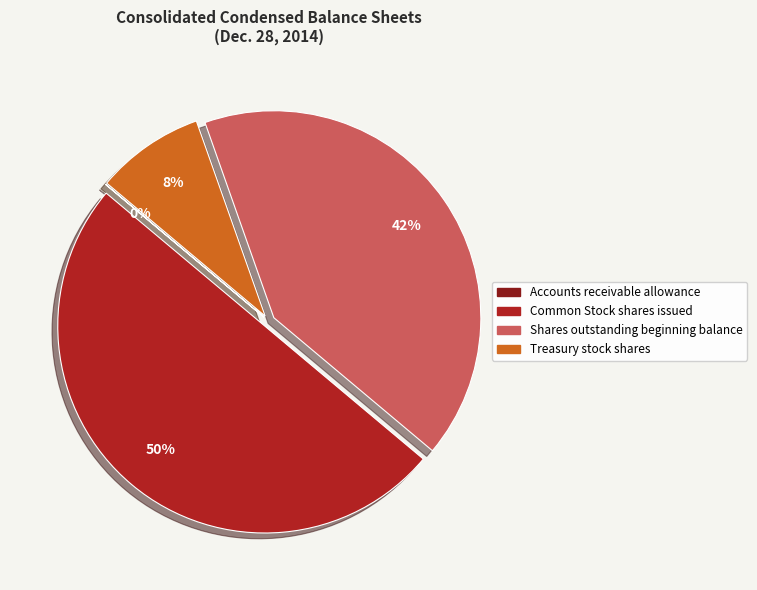

To the nearest percent, what portion does Treasury stock shares represent?

8%